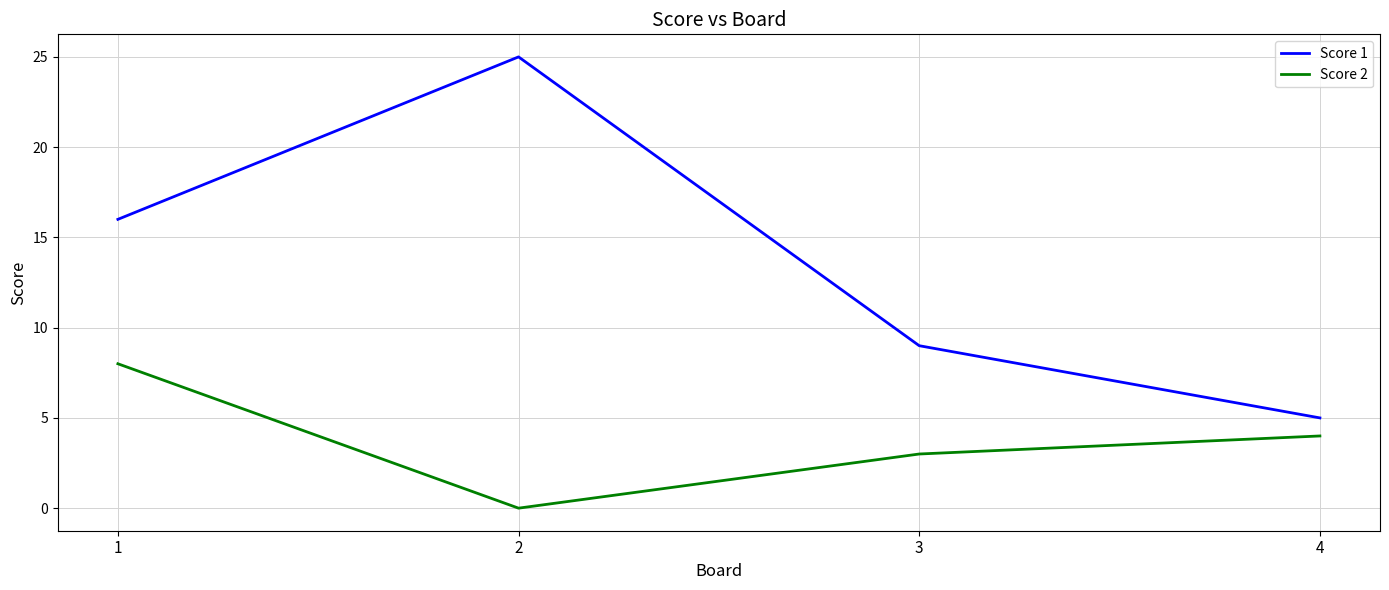

True or false: Score 2 and Score 1 cross at least once.

False